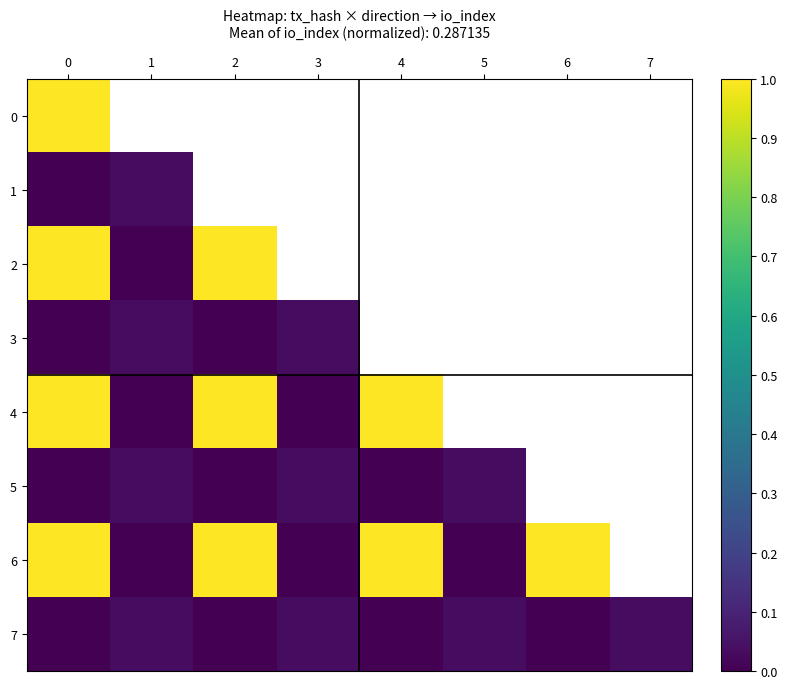

How many distinct data groups are displayed?

8